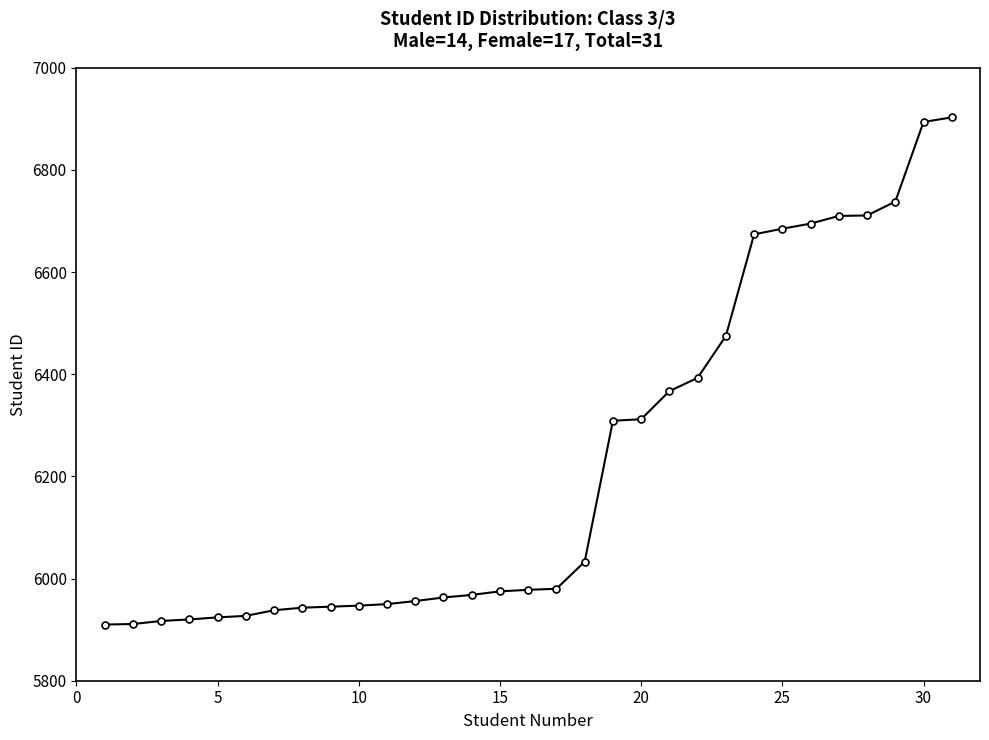

How many data points are less than 5978?

15